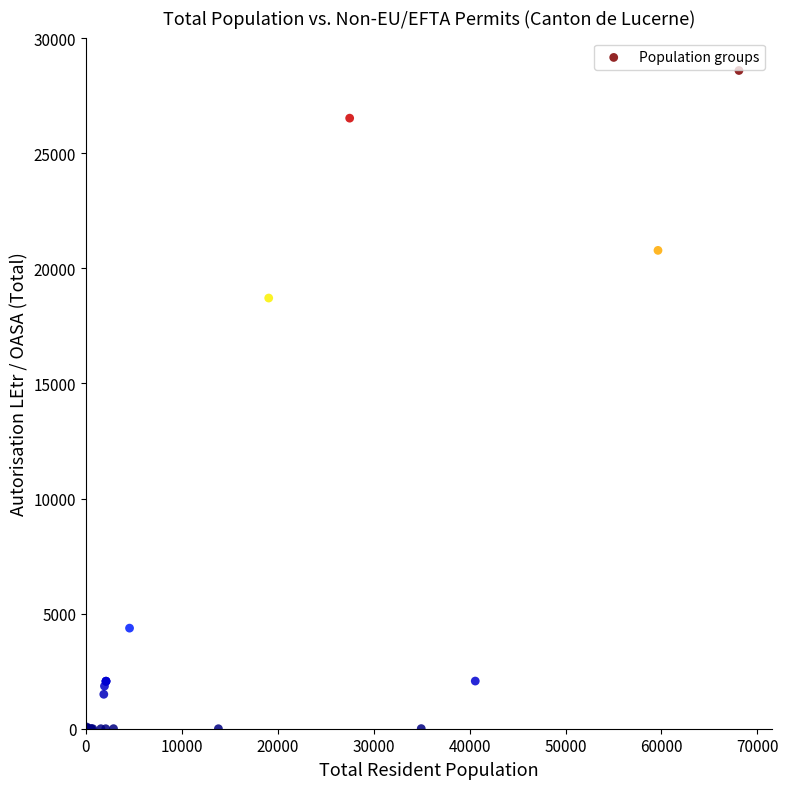

What Y value in the scatter plot is closest to 14298?

18711